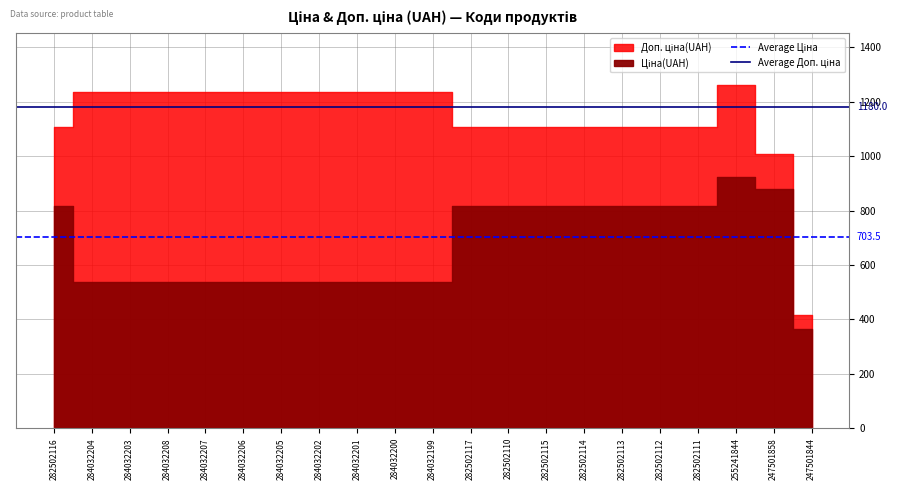

Between 284032204 and 282502116, which is larger?

284032204